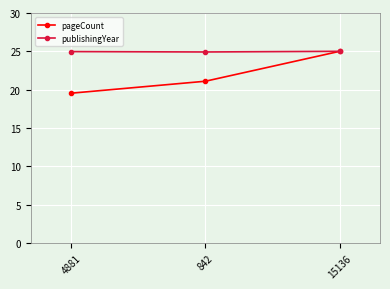

How many series are shown in this chart?

2